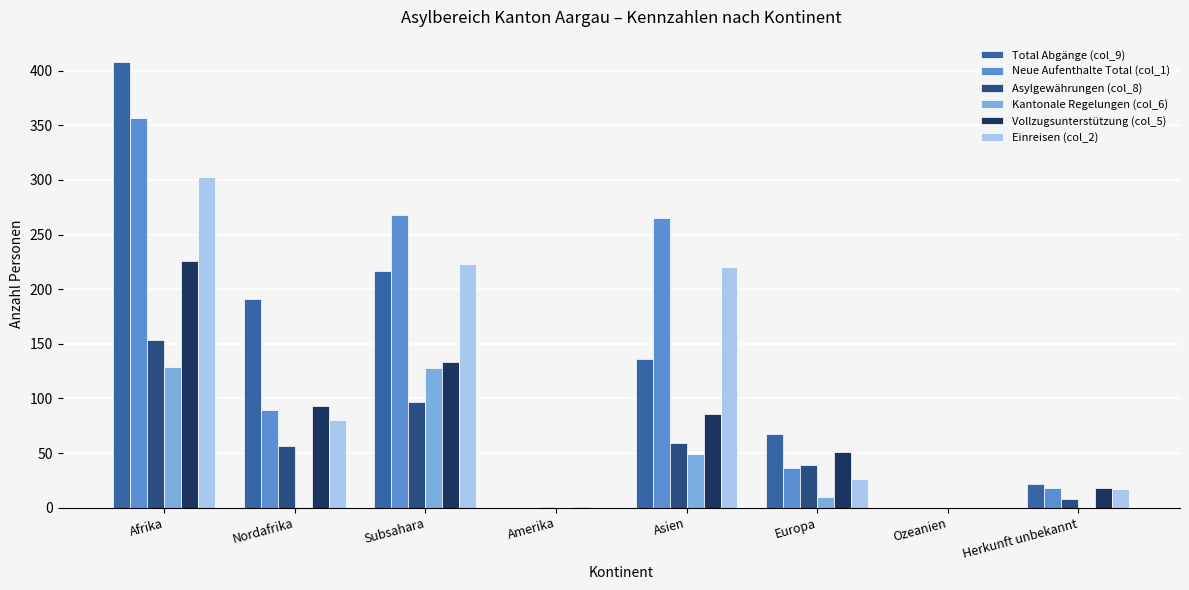

True or false: Vollzugsunterstützung (col_5) has a value of 47 at Asien.

False